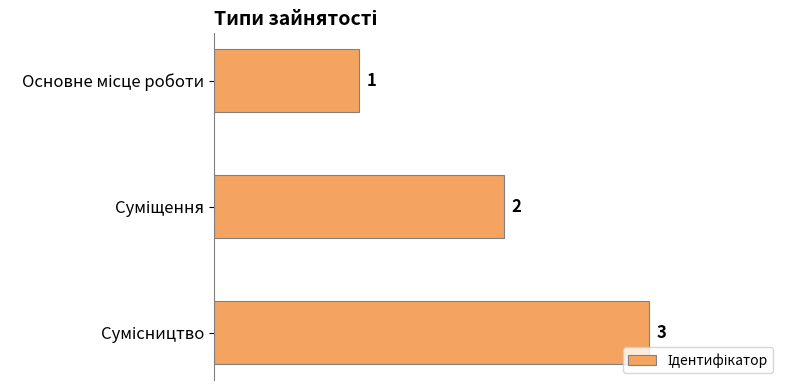

What is the sum of all values?

6